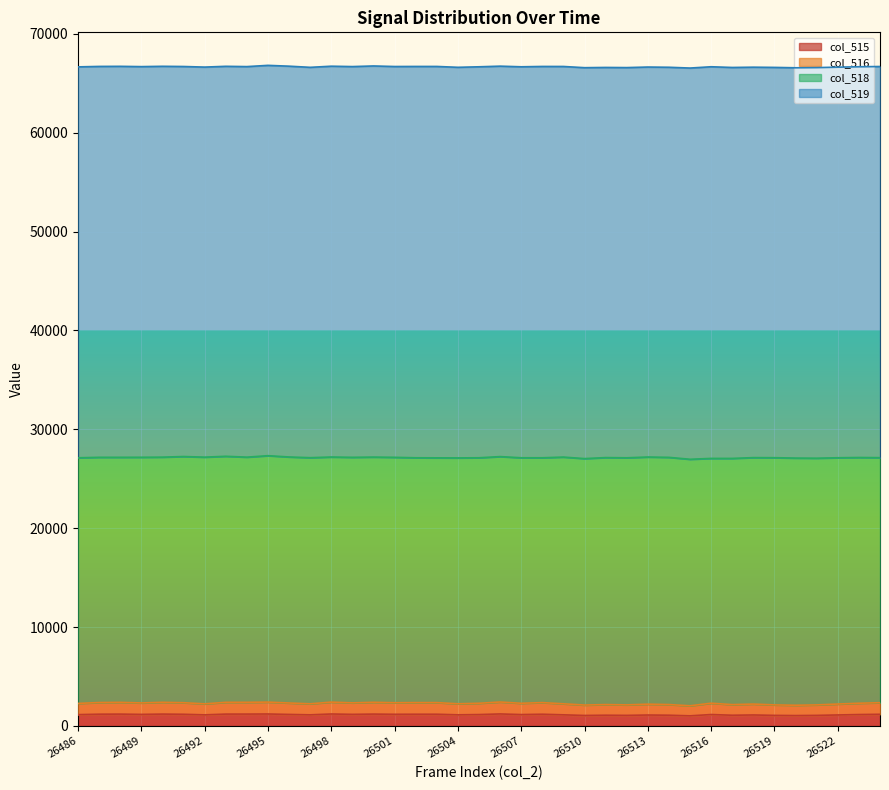

Which category has the highest value in the col_516 series?

26506